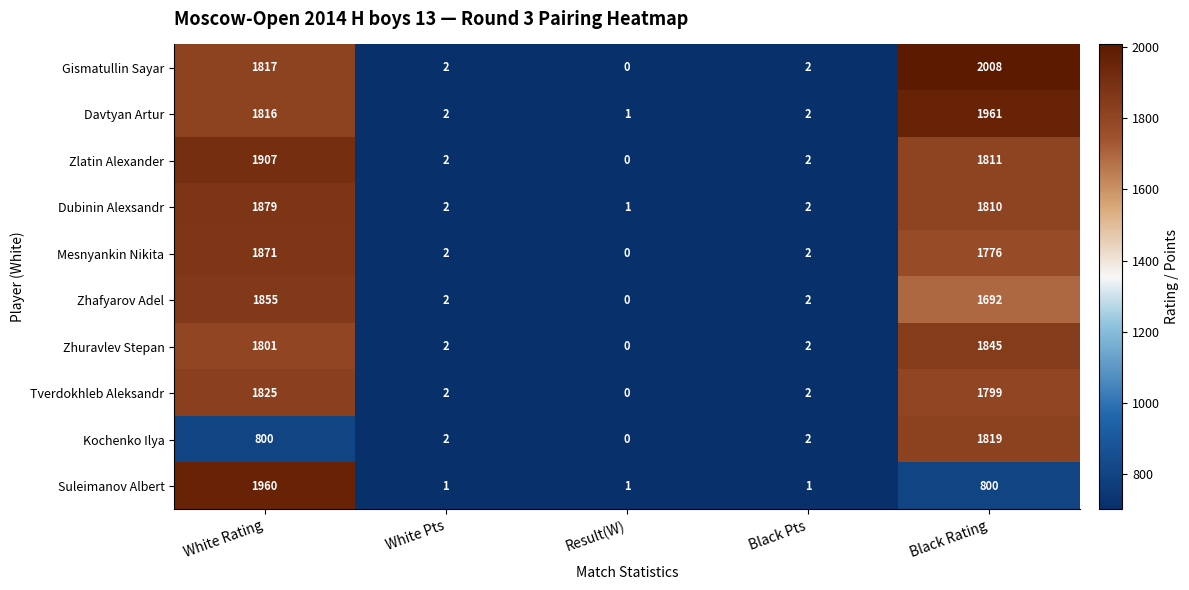

Which series has the widest spread of values?

Gismatullin Sayar